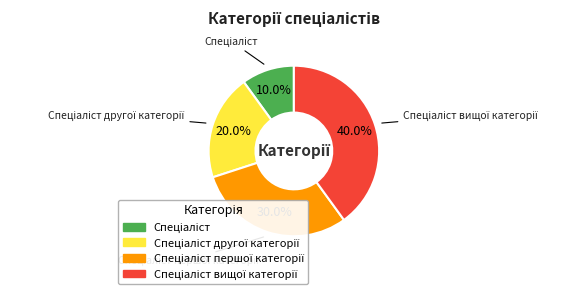

Is there a majority slice in this chart?

No